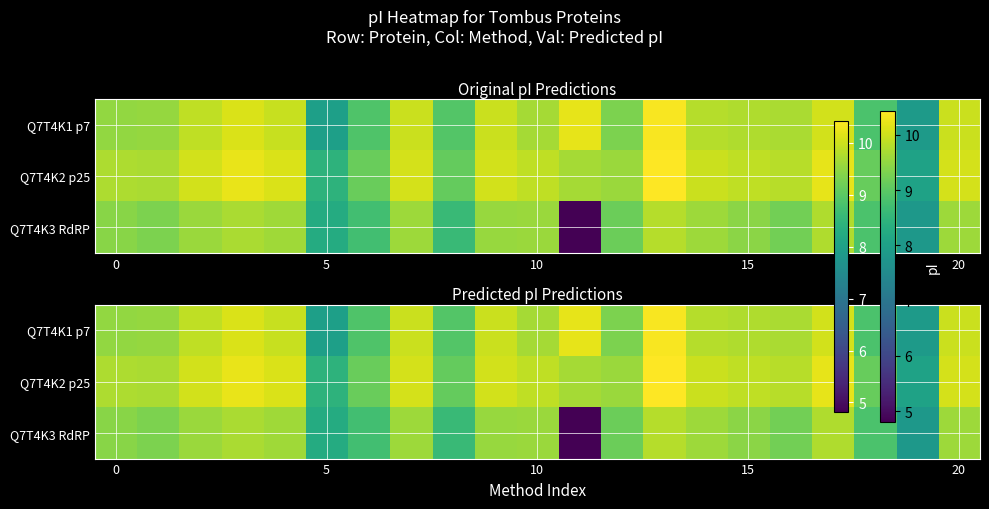

Is it true that Q7T4K3 RdRP equals 6.7 at 20?

False